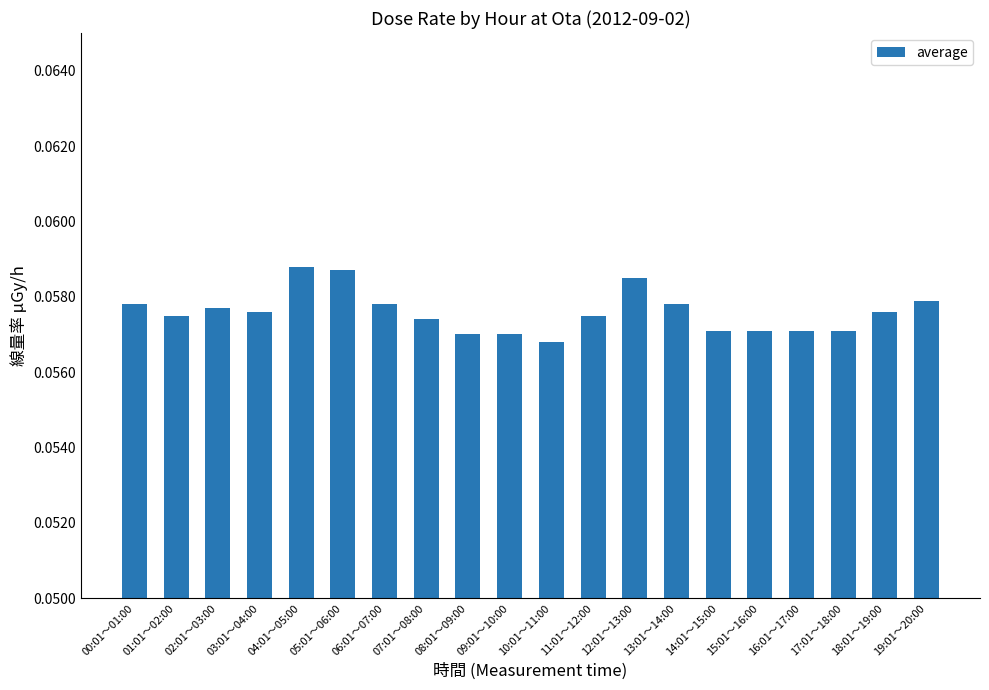

How many data points does each series have?

20